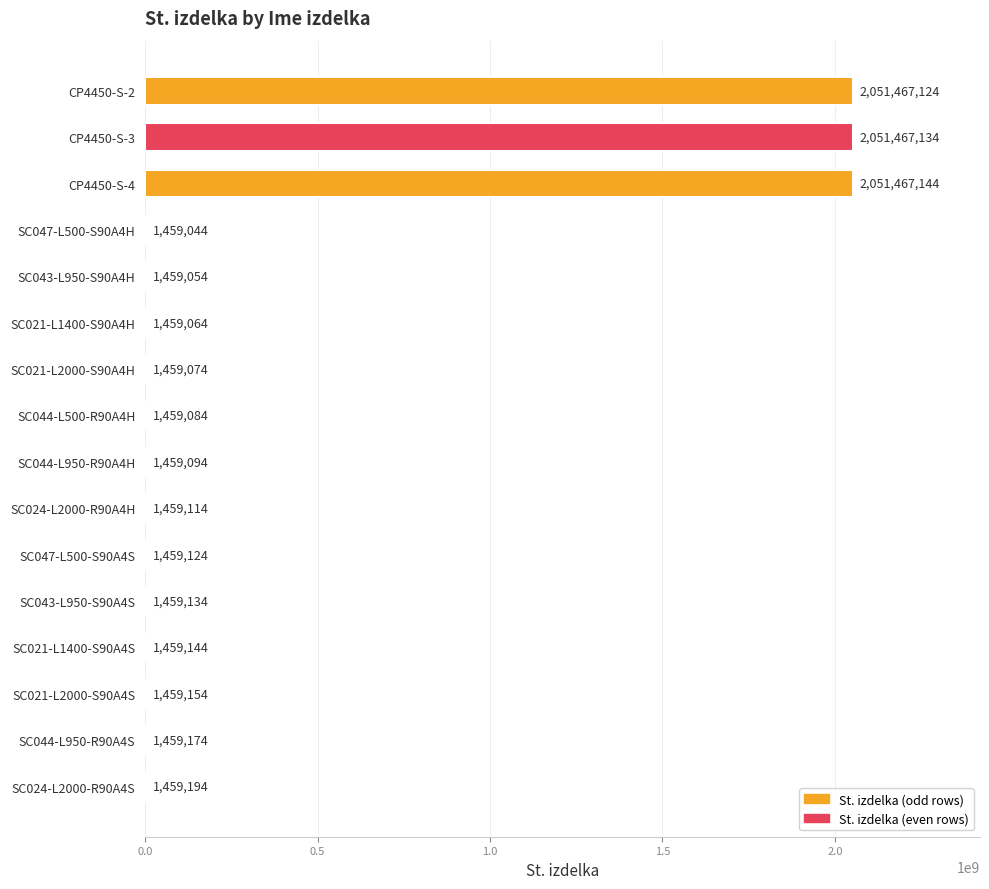

How many distinct data groups are displayed?

1